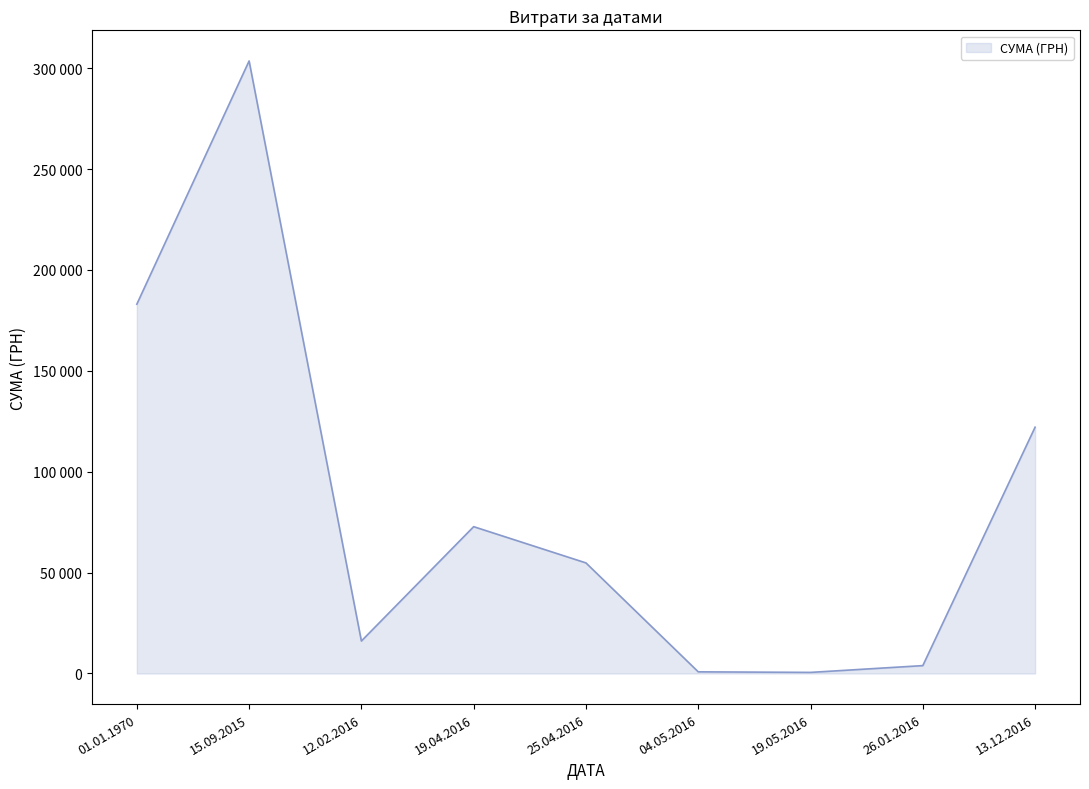

Rank the categories by value from lowest to highest.

19.05.2016, 04.05.2016, 26.01.2016, 12.02.2016, 25.04.2016, 19.04.2016, 13.12.2016, 01.01.1970, 15.09.2015